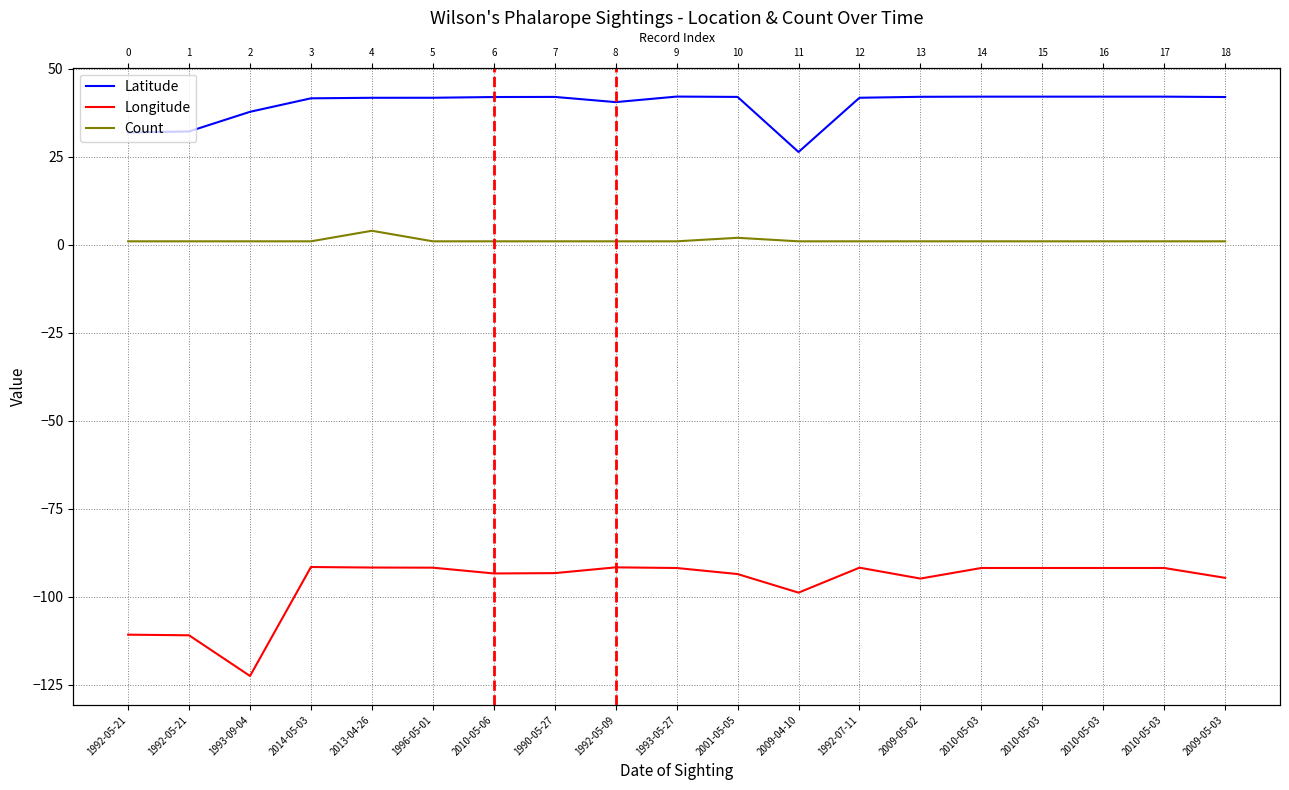

Does the chart display data point markers on the line(s)?

No